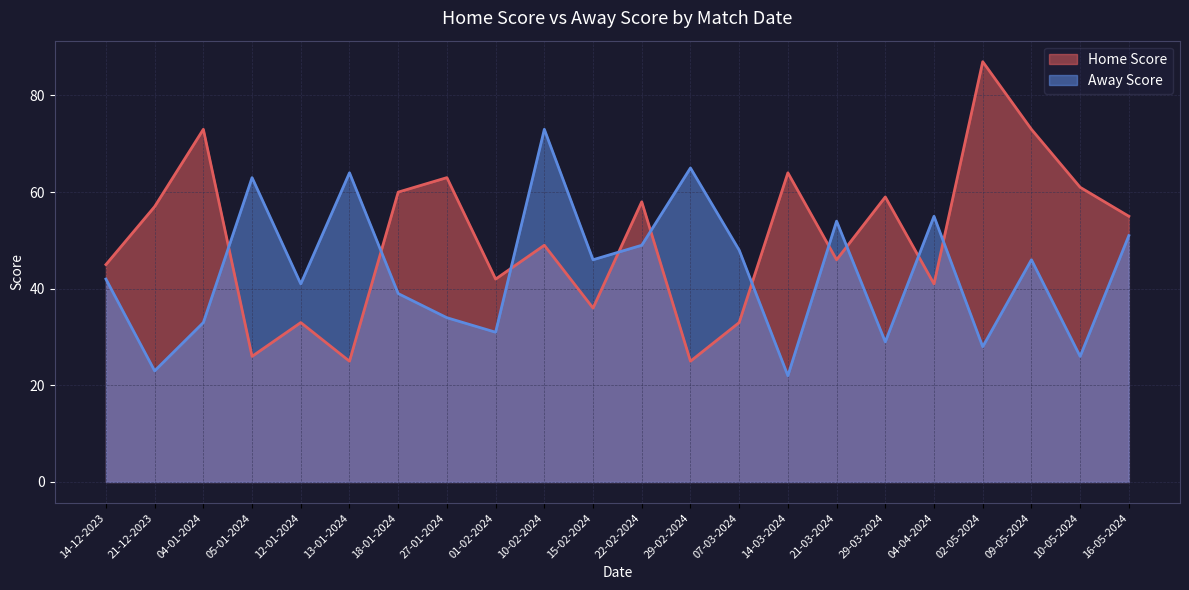

The Home Score series shows 30 at 22-02-2024. True or false?

False